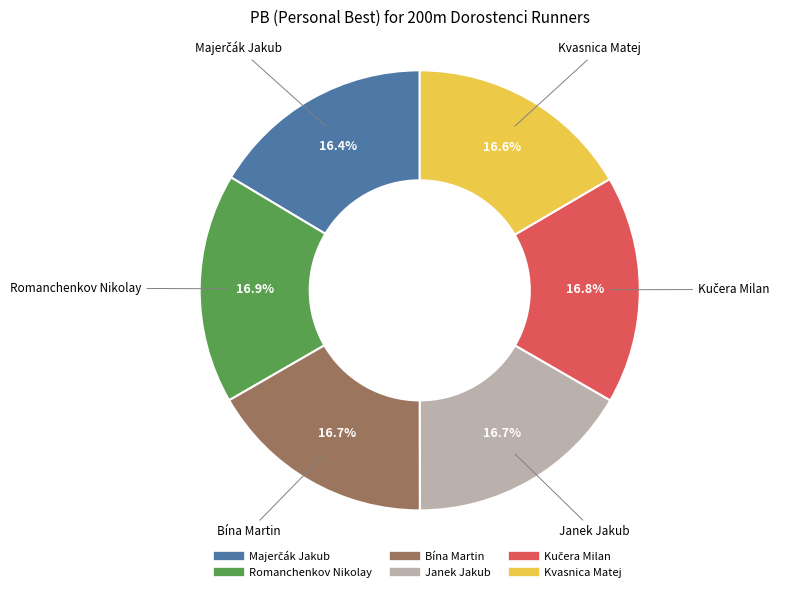

Is there any slice that represents more than half of the pie?

No